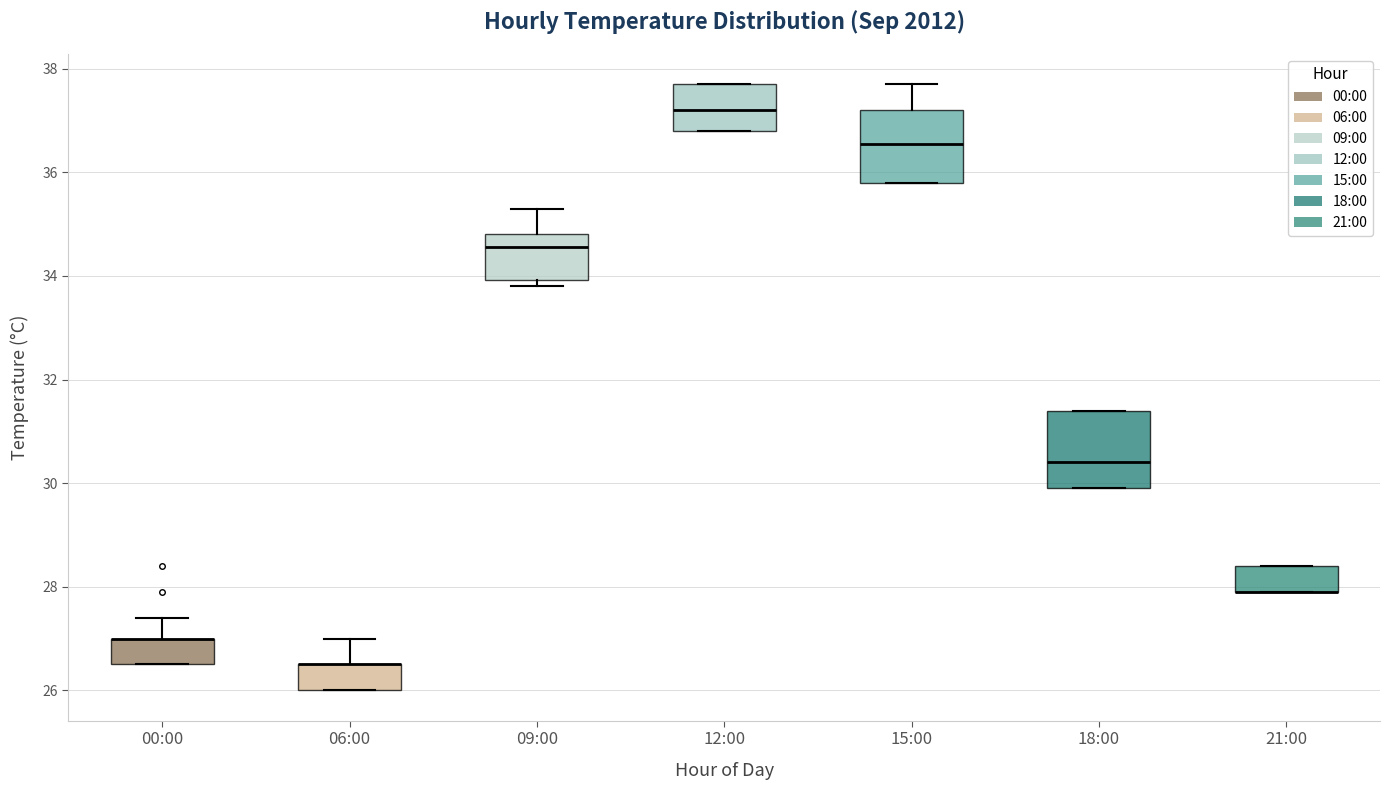

Where is the upper edge of the box for 21:00 on the y-axis? The values are not printed on the chart, so give them approximately, as read against the axis.

28.4